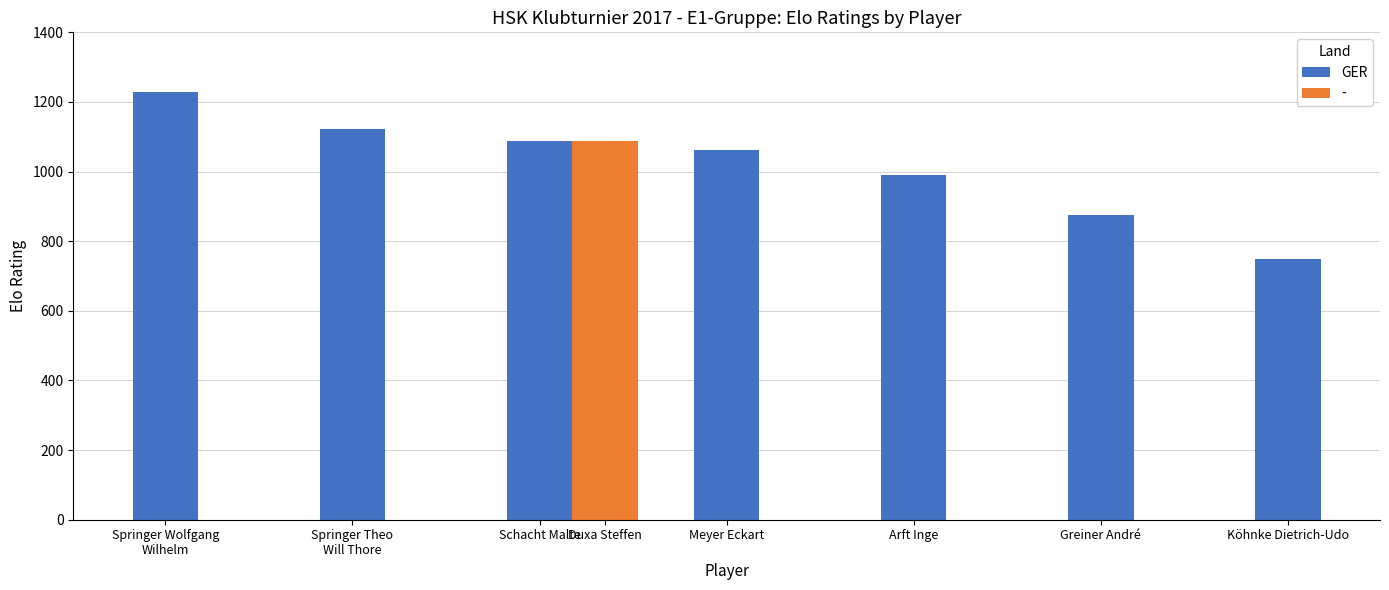

How many data points in GER are less than 1063?

3